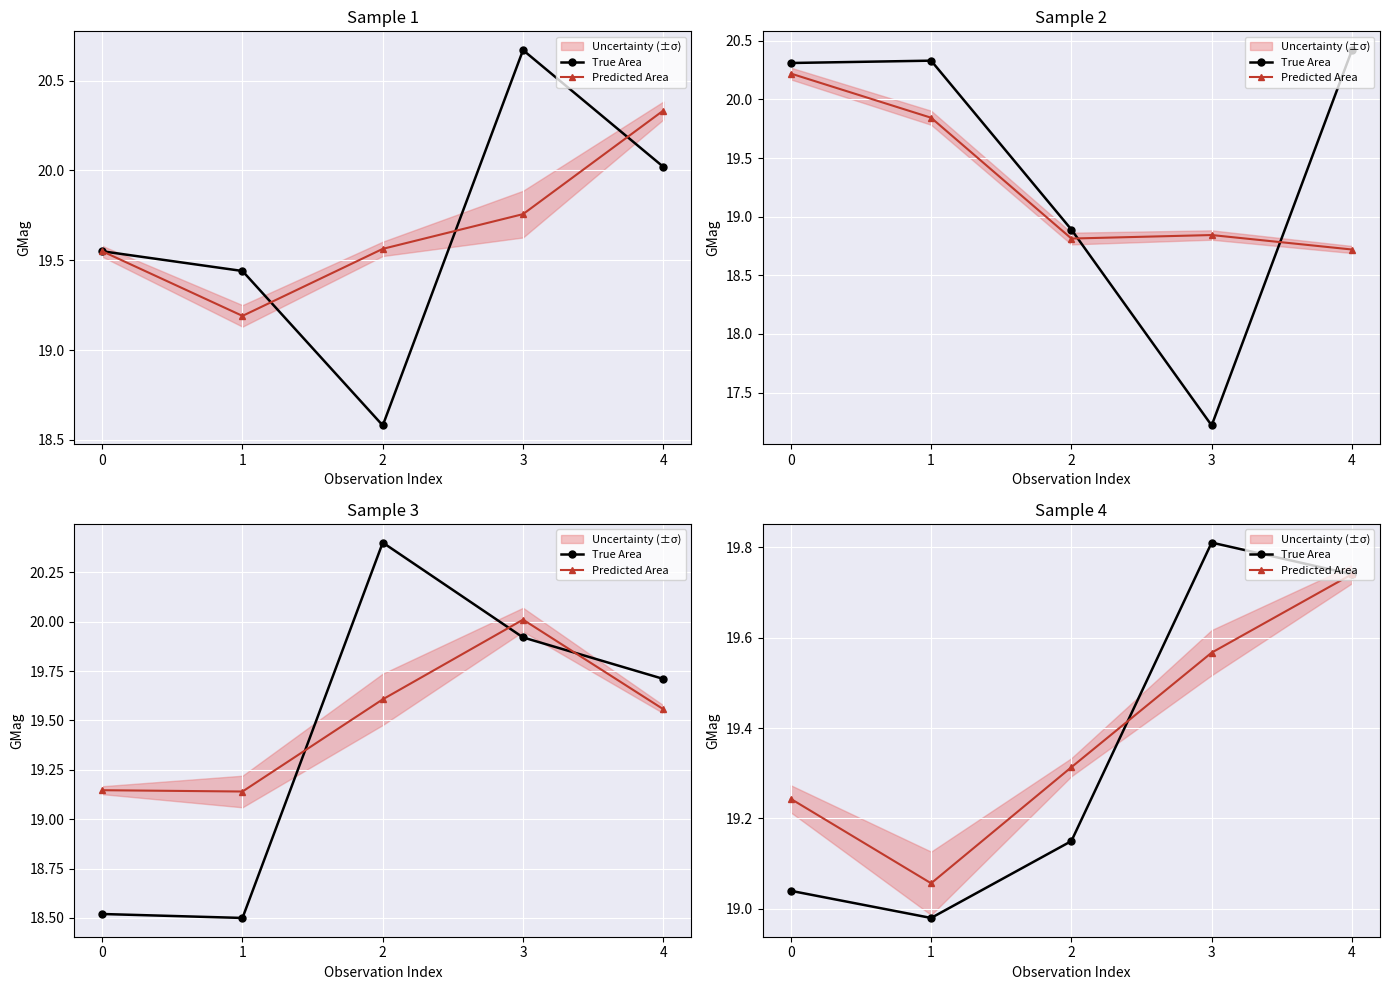

Which series has the largest range (max minus min)?

True Area